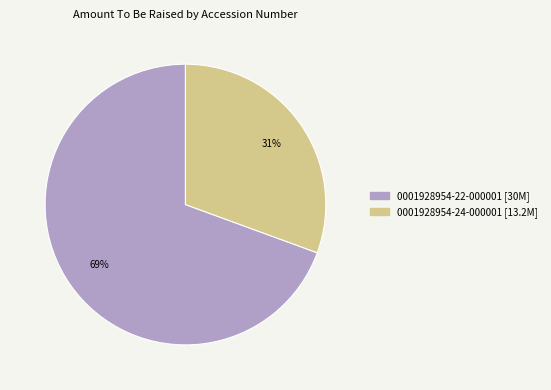

Rank the categories by value from highest to lowest.

0001928954-22-000001, 0001928954-24-000001